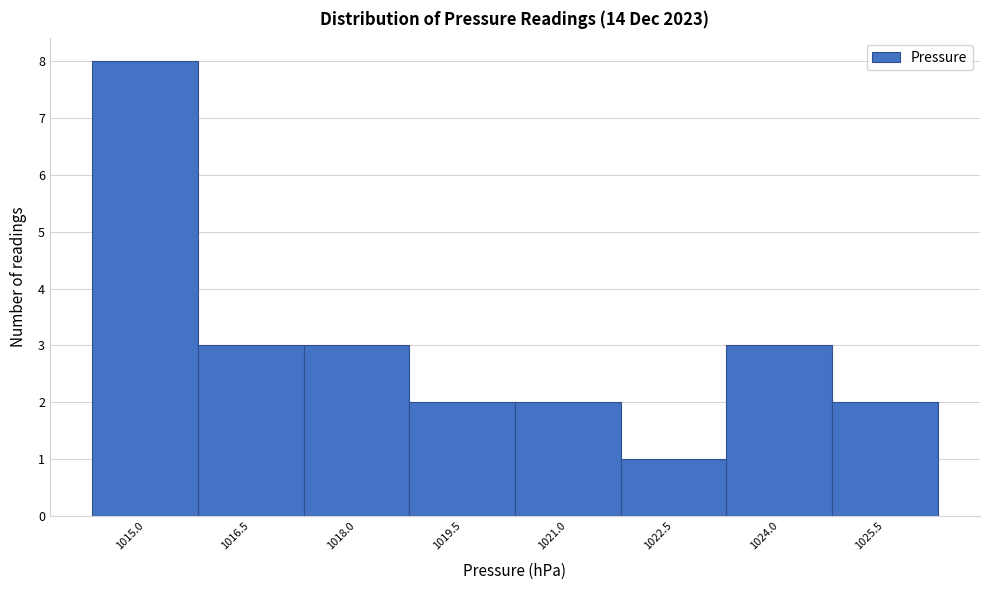

Reading left to right, extract all data points from this chart.

1015.0=8	1016.5=3	1018.0=3	1019.5=2	1021.0=2	1022.5=1	1024.0=3	1025.5=2